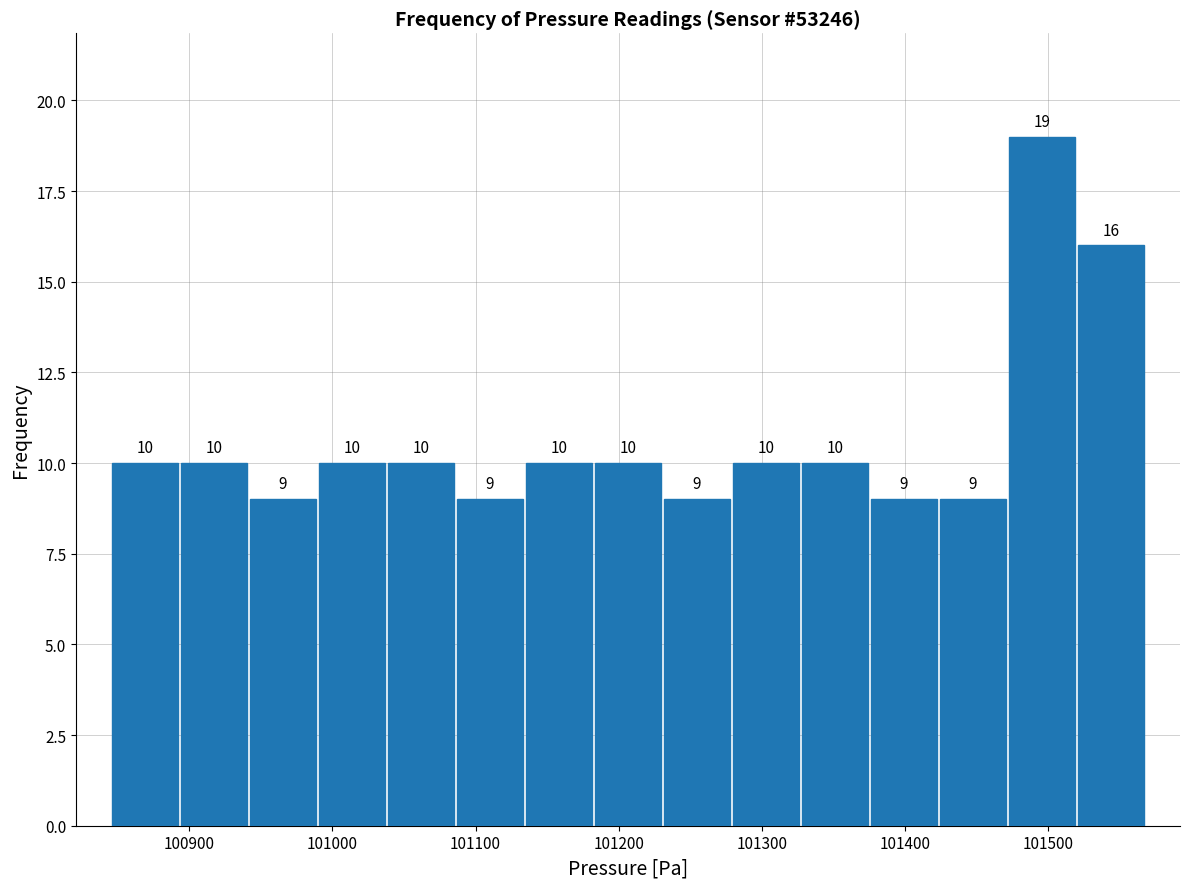

Reading left to right, transcribe this chart: for each bar, give the range it covers on the x-axis and its height. The bar edges are not printed on the chart, so give them approximately, as read against the axis.

100850 to 100890: 10
100890 to 100940: 10
100940 to 100990: 9
100990 to 101040: 10
101040 to 101090: 10
101090 to 101130: 9
101130 to 101180: 10
101180 to 101230: 10
101230 to 101280: 9
101280 to 101330: 10
101330 to 101380: 10
101380 to 101420: 9
101420 to 101470: 9
101470 to 101520: 19
101520 to 101570: 16